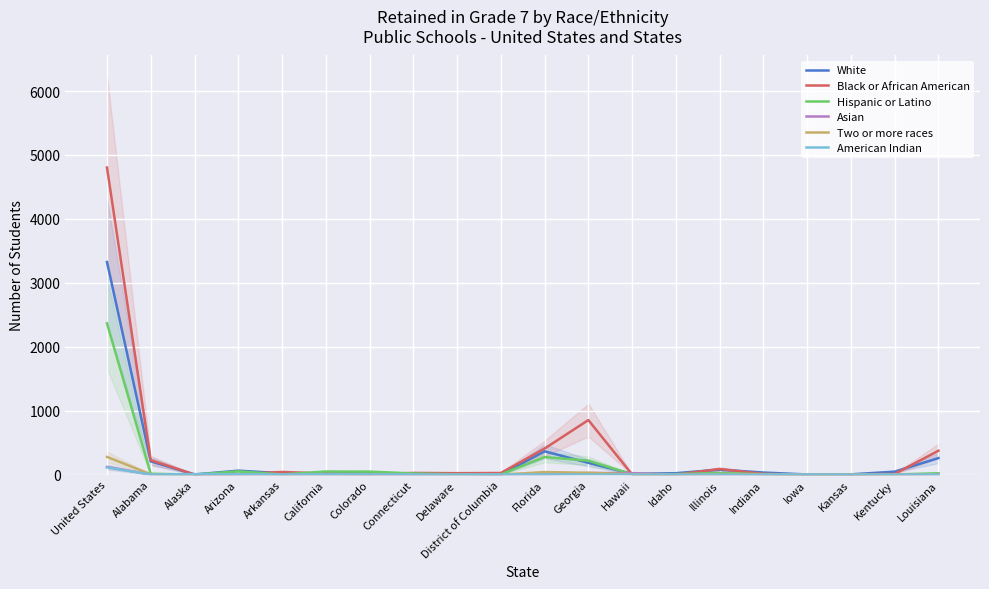

Reading left to right, list all the values displayed in this chart.

White: 3325	207	2	61	21	15	23	9	16	0	364	184	11	22	77	32	2	4	46	258
Black or African American: 4803	226	2	8	41	17	5	26	22	25	407	853	2	0	88	11	0	2	11	373
Hispanic or Latino: 2366	13	0	51	2	48	46	18	4	2	274	218	4	7	26	4	0	5	2	21
Asian: 120	2	0	6	0	8	0	2	0	0	2	25	23	0	2	0	0	0	0	0
Two or more races: 277	5	0	2	0	2	0	2	0	0	39	28	6	0	7	8	0	2	0	7
American Indian: 113	2	8	6	2	4	2	2	0	2	2	0	0	0	0	0	2	0	0	2